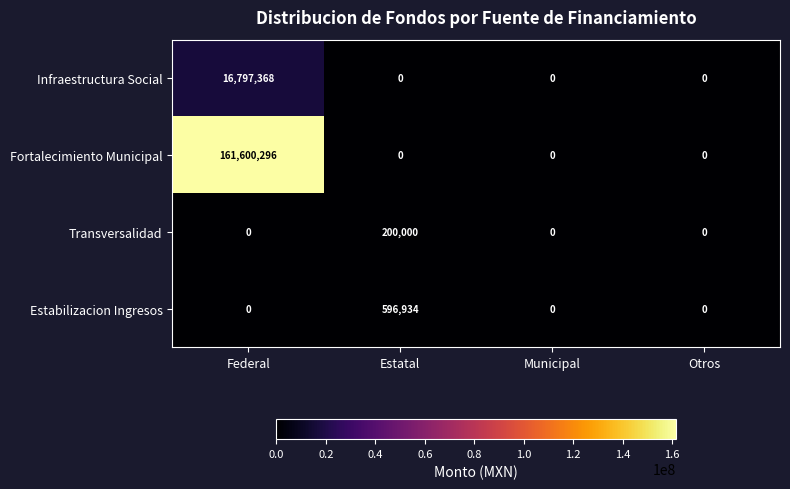

True or false: Fortalecimiento Municipal has a value of 0 at Municipal.

True